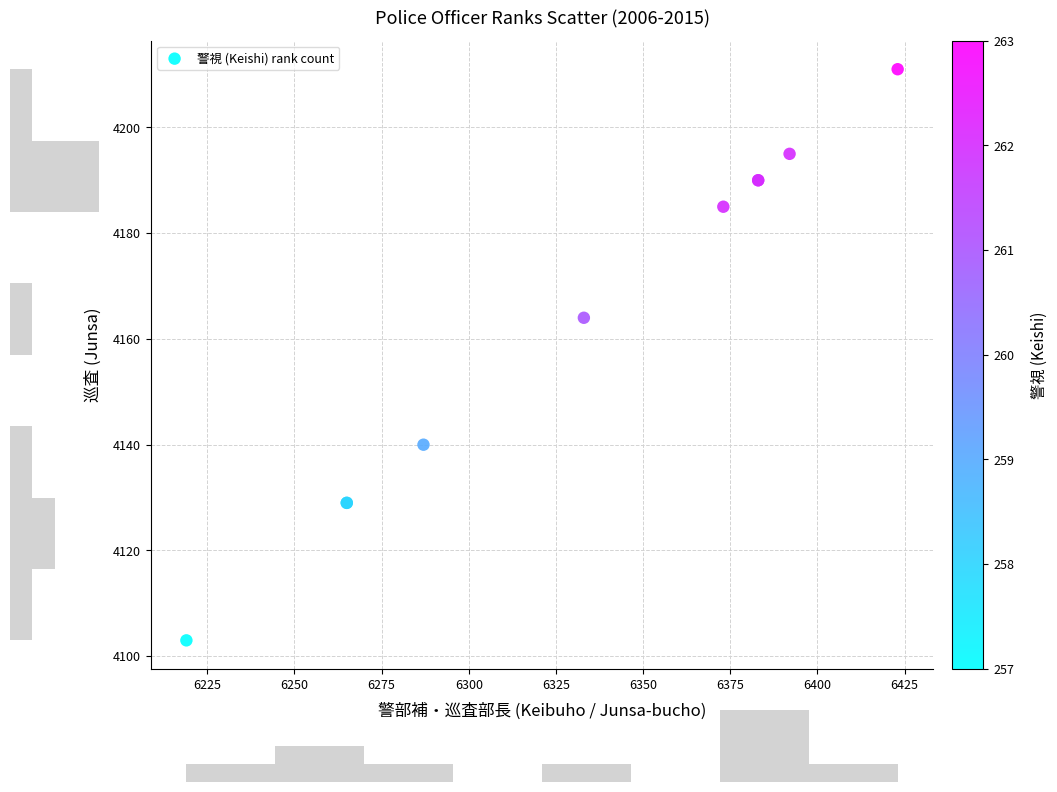

What Y value in the scatter plot is closest to 4157?

4164